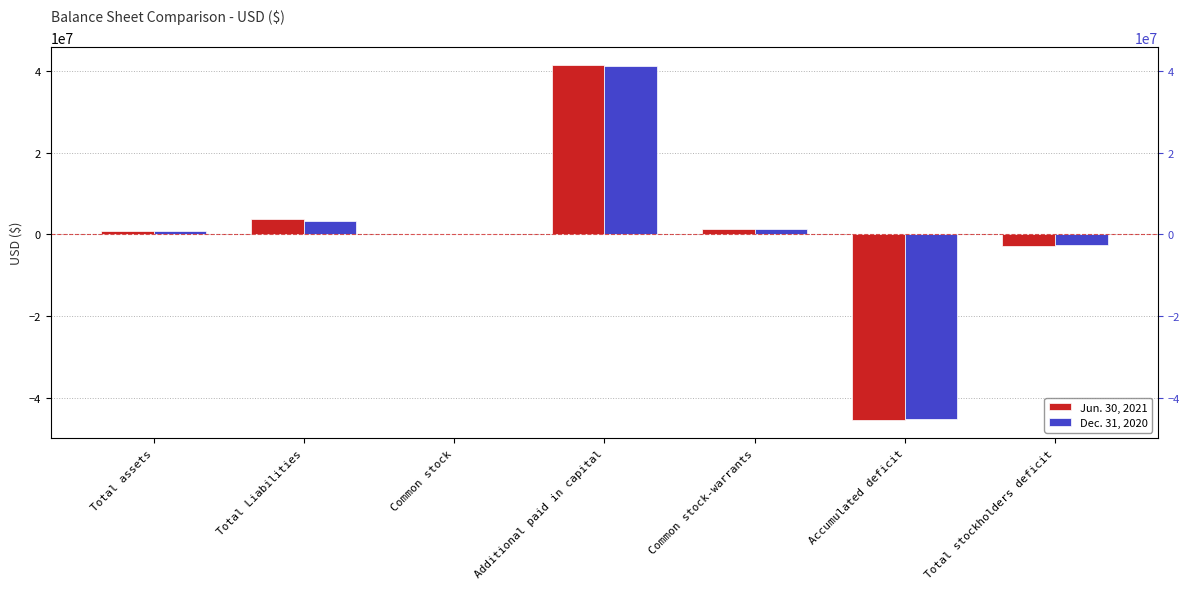

Rank the categories by Dec. 31, 2020 value from lowest to highest.

Accumulated deficit, Total stockholders deficit, Common stock, Total assets, Common stock-warrants, Total Liabilities, Additional paid in capital